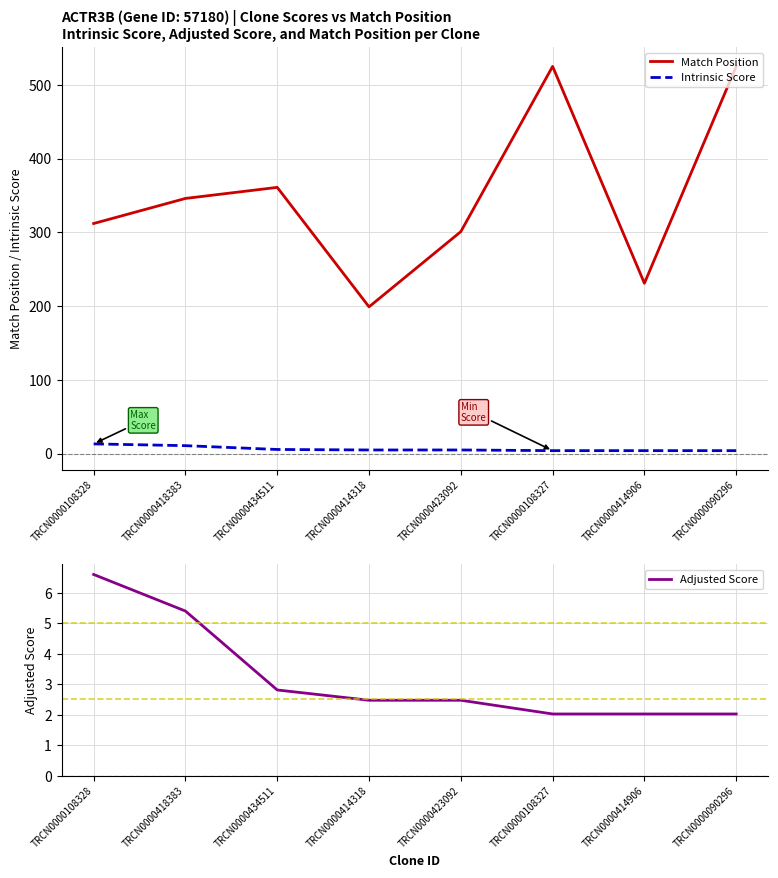

How many lines are shown in the chart?

3